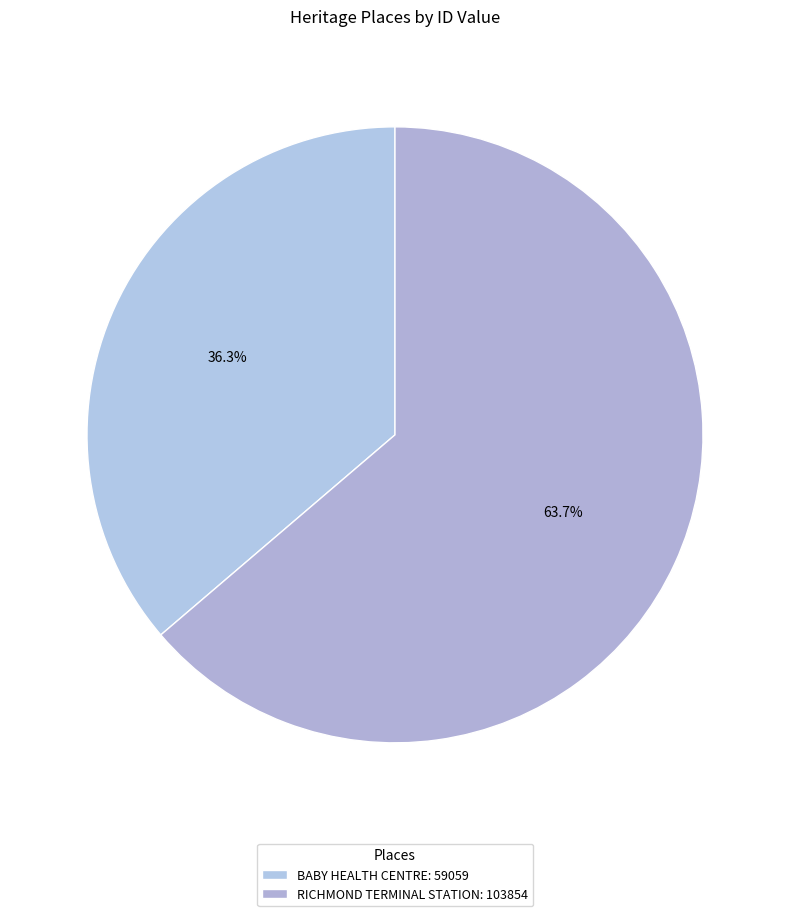

How many segments does this pie chart have?

2